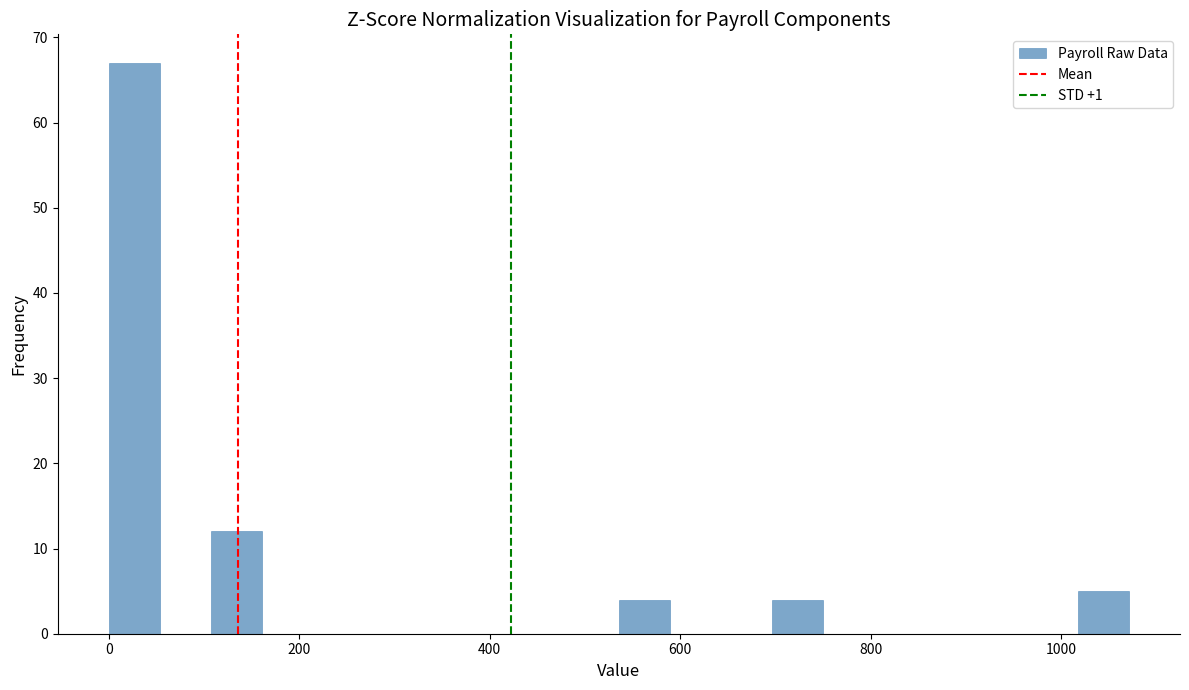

Read against the x-axis, roughly where is the centre of the tallest bar?

20